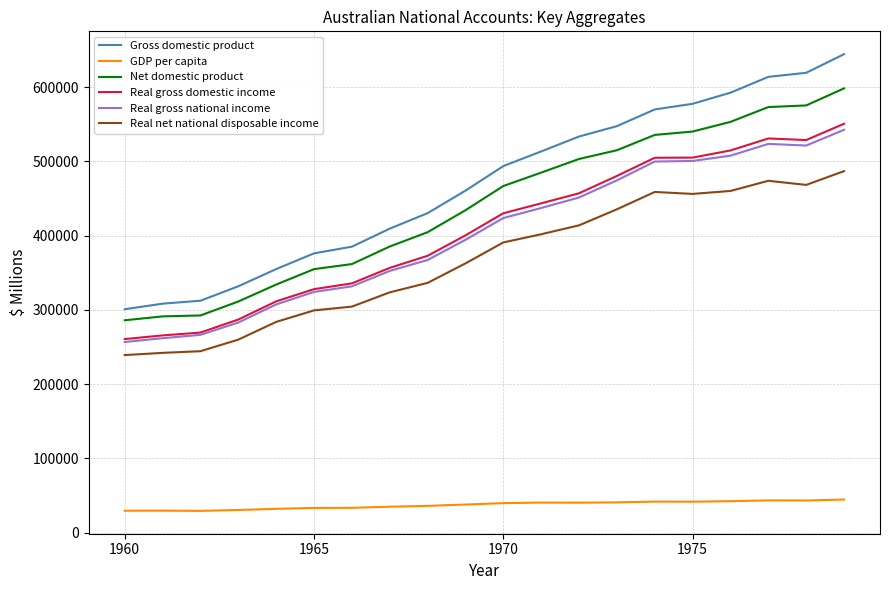

True or false: Gross domestic product and GDP per capita intersect in this chart.

False